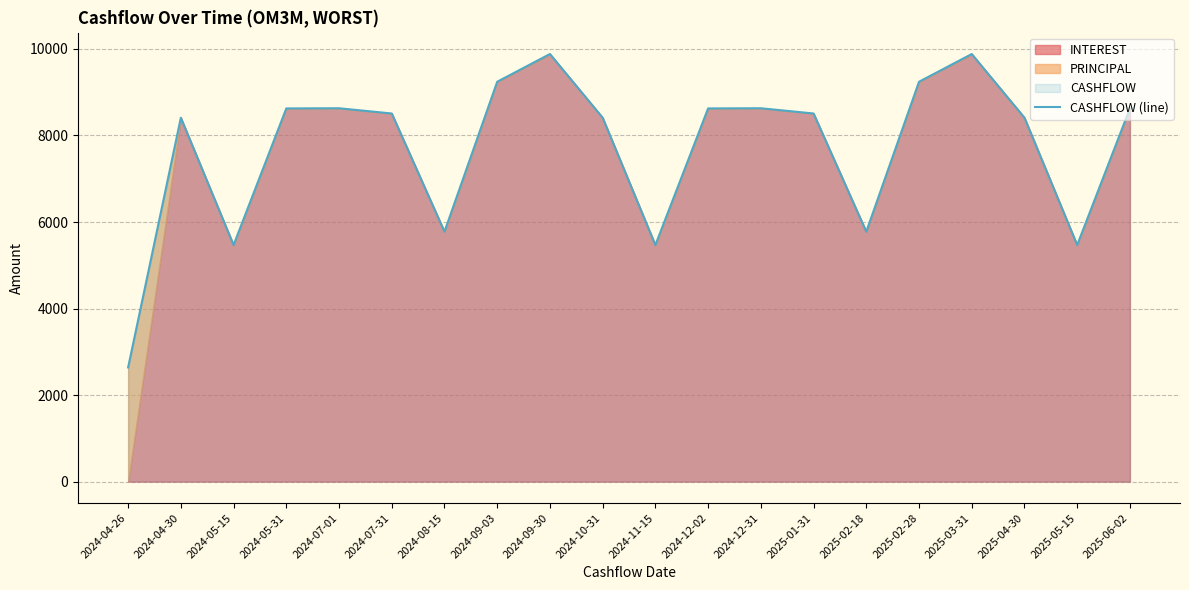

What value does the data have at 2024-04-26?

2638.9